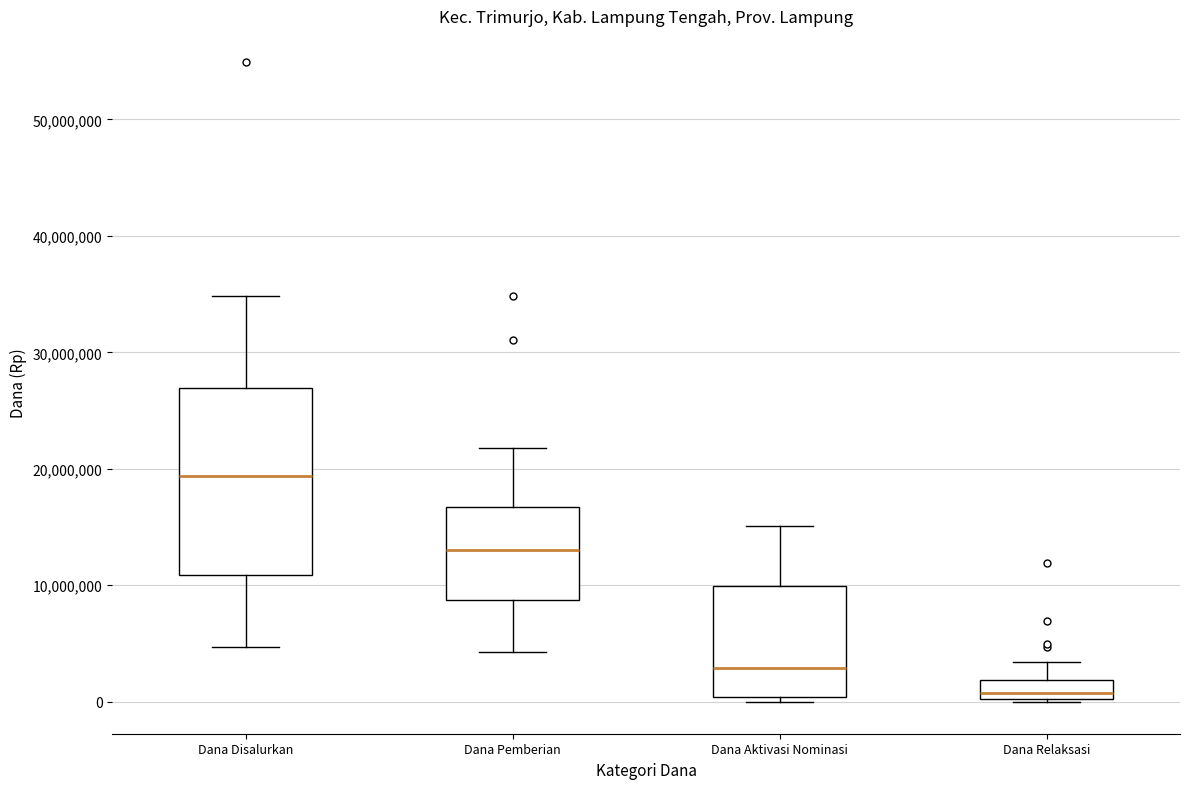

Where is the lower edge of the box for Dana Relaksasi on the y-axis? The values are not printed on the chart, so give them approximately, as read against the axis.

0